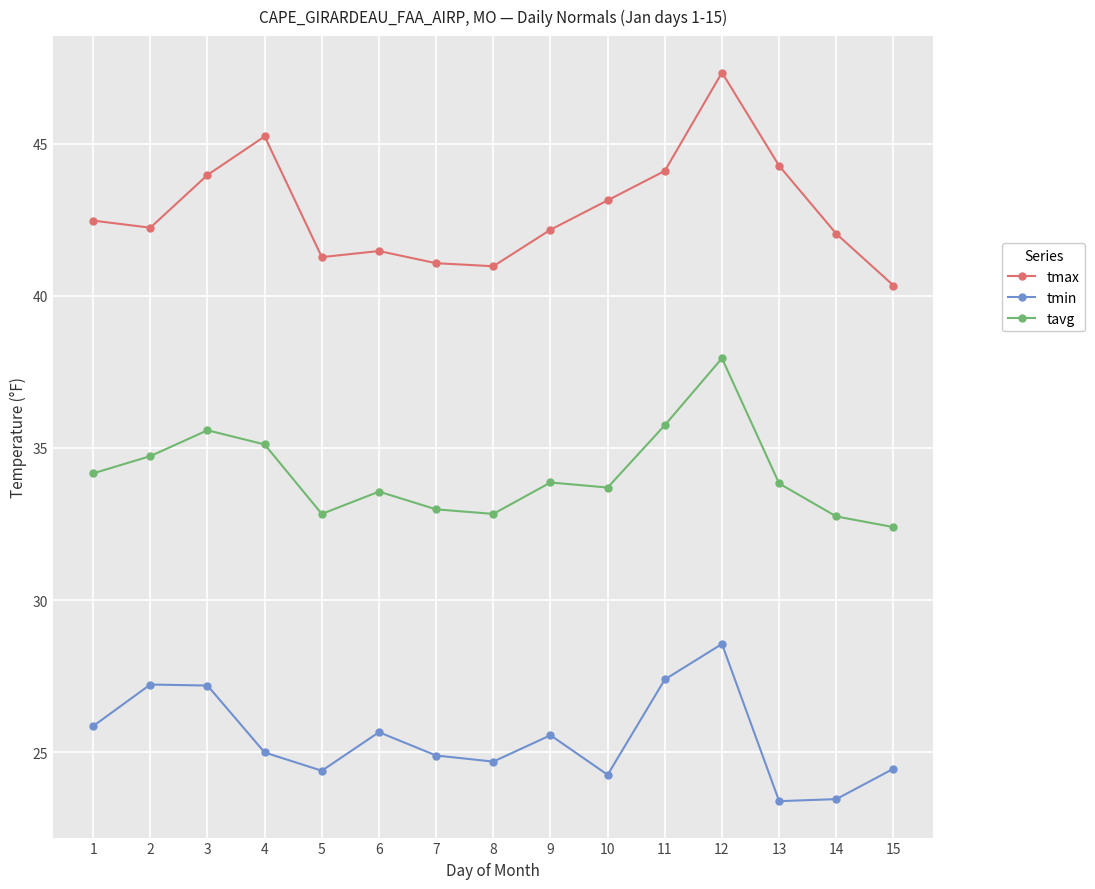

Count the number of categories in the chart.

15